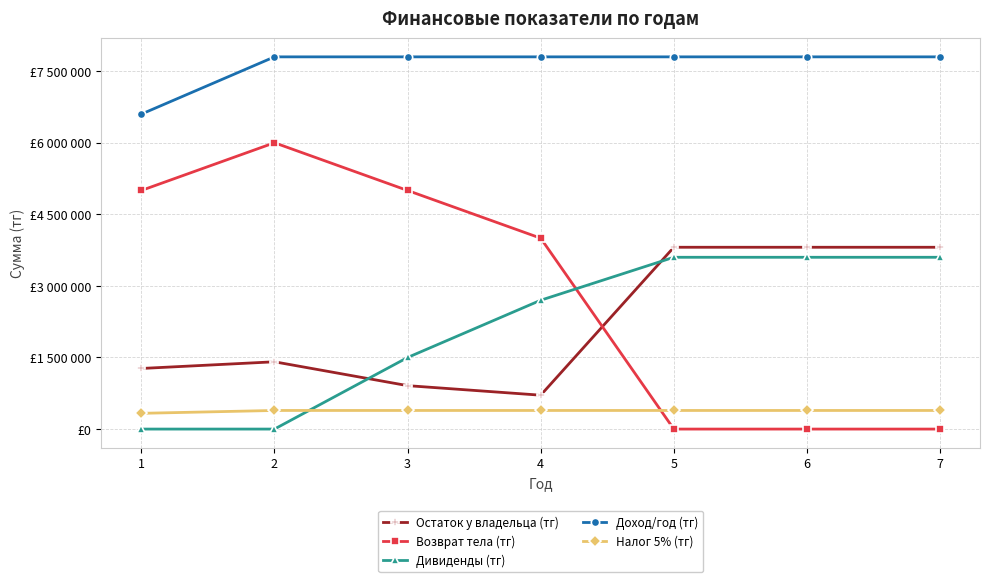

What are all the series names shown in the legend?

Остаток у владельца (тг), Возврат тела (тг), Дивиденды (тг), Доход/год (тг), Налог 5% (тг)